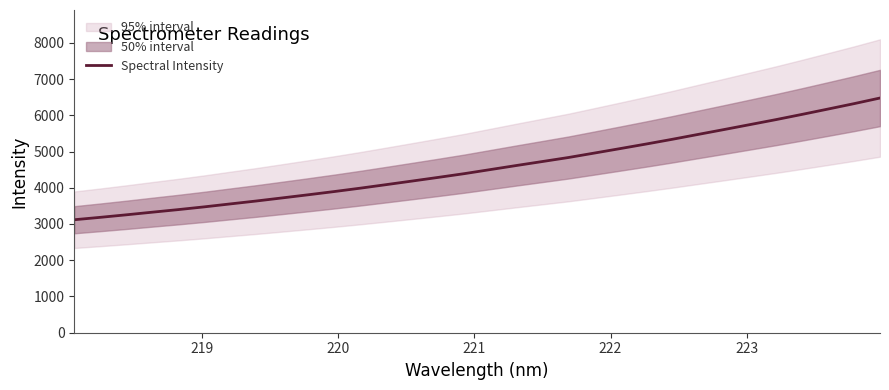

Reading left to right, what are all the values shown in this chart?

3117.3	3183.6	3253.1	3325.8	3397.1	3473.0	3554.2	3634.6	3720.2	3806.7	3895.6	3988.7	4086.6	4186.0	4286.4	4389.4	4501.5	4613.6	4723.4	4833.9	4956.9	5081.1	5206.9	5336.7	5472.1	5606.7	5743.5	5880.8	6024.2	6171.6	6320.3	6475.8